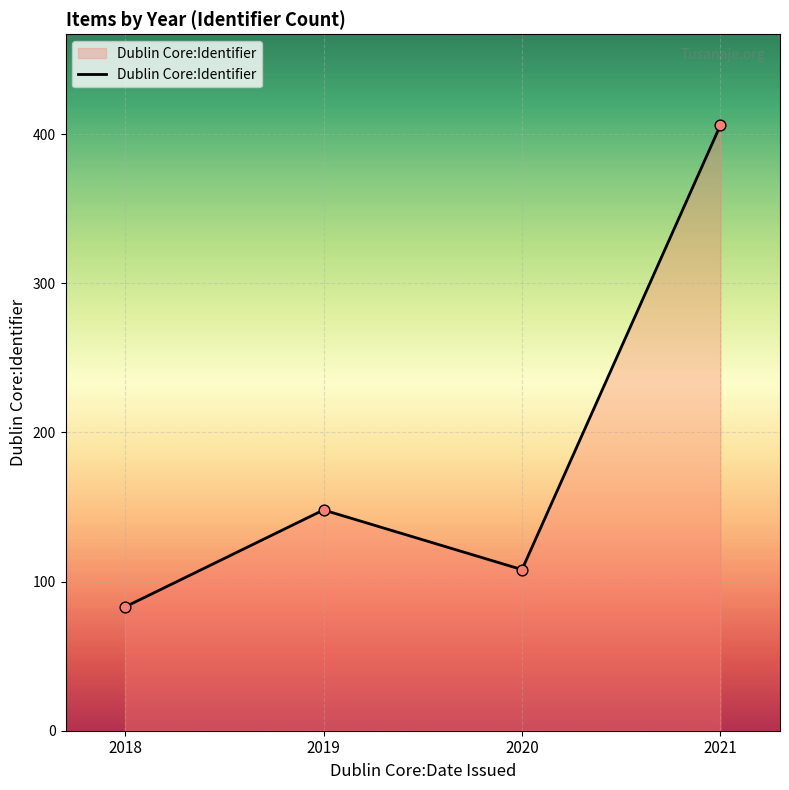

Between 2018 and 2021, which is larger?

2021